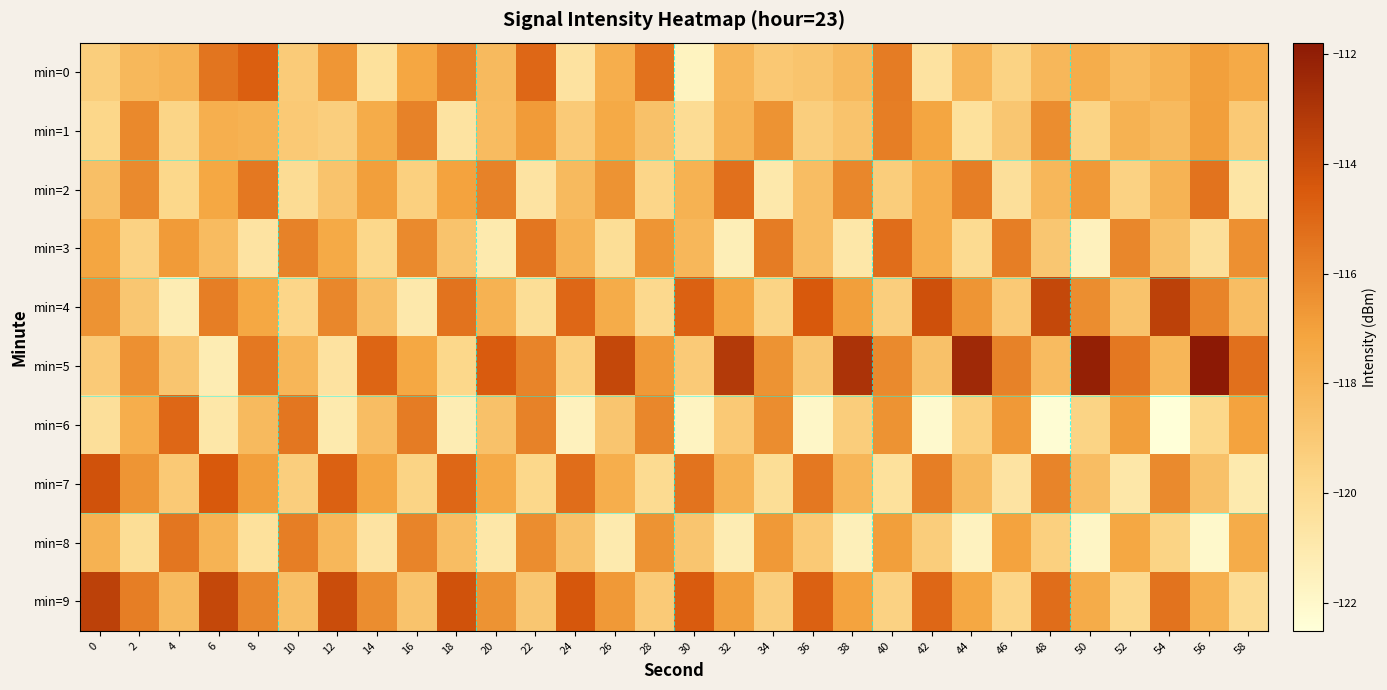

At which category is the sum across all series the highest?

6